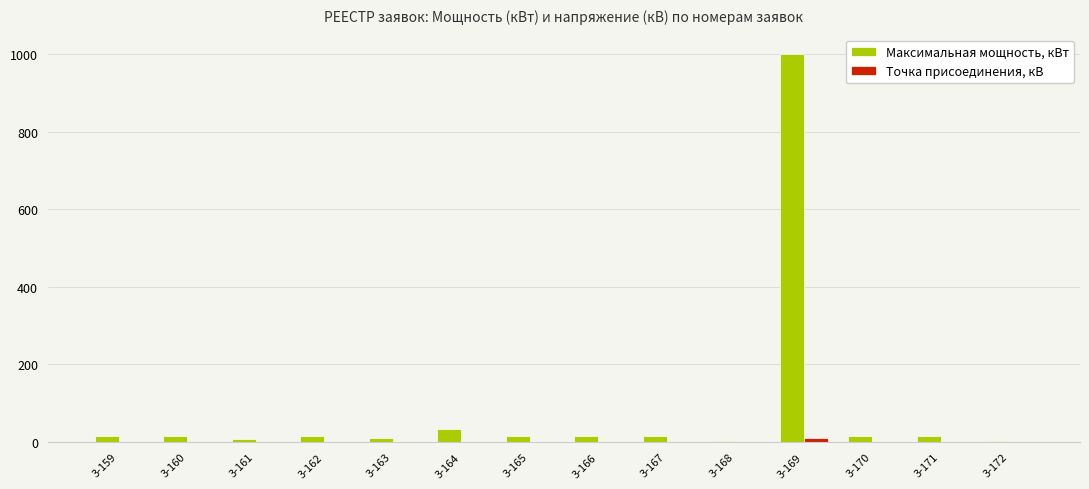

Which label corresponds to the largest value in the chart?

3-169